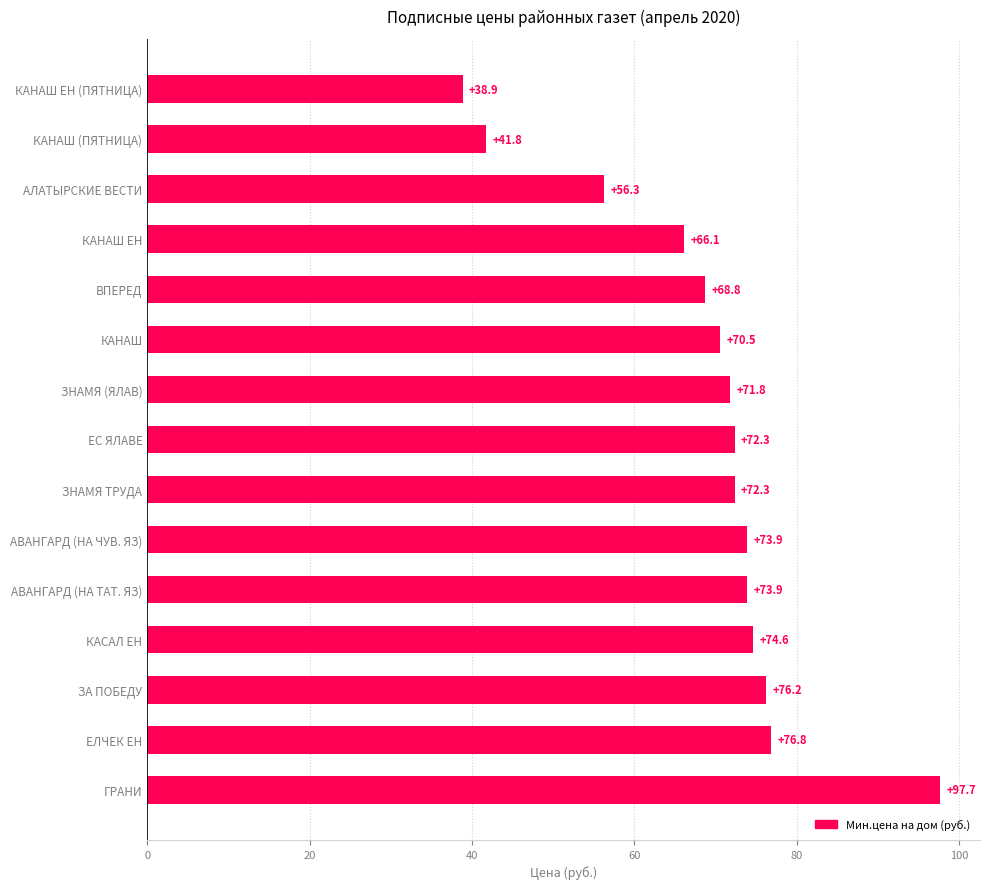

At which label is the value closest to 68?

ВПЕРЕД